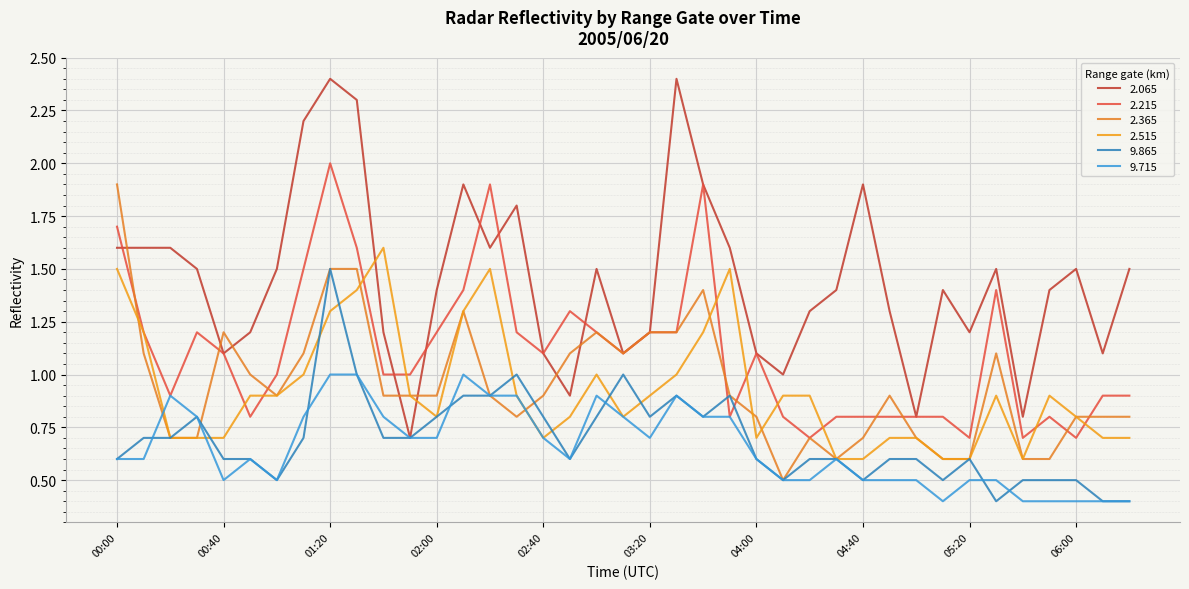

What is the label of the 24th point from the left?

03:50